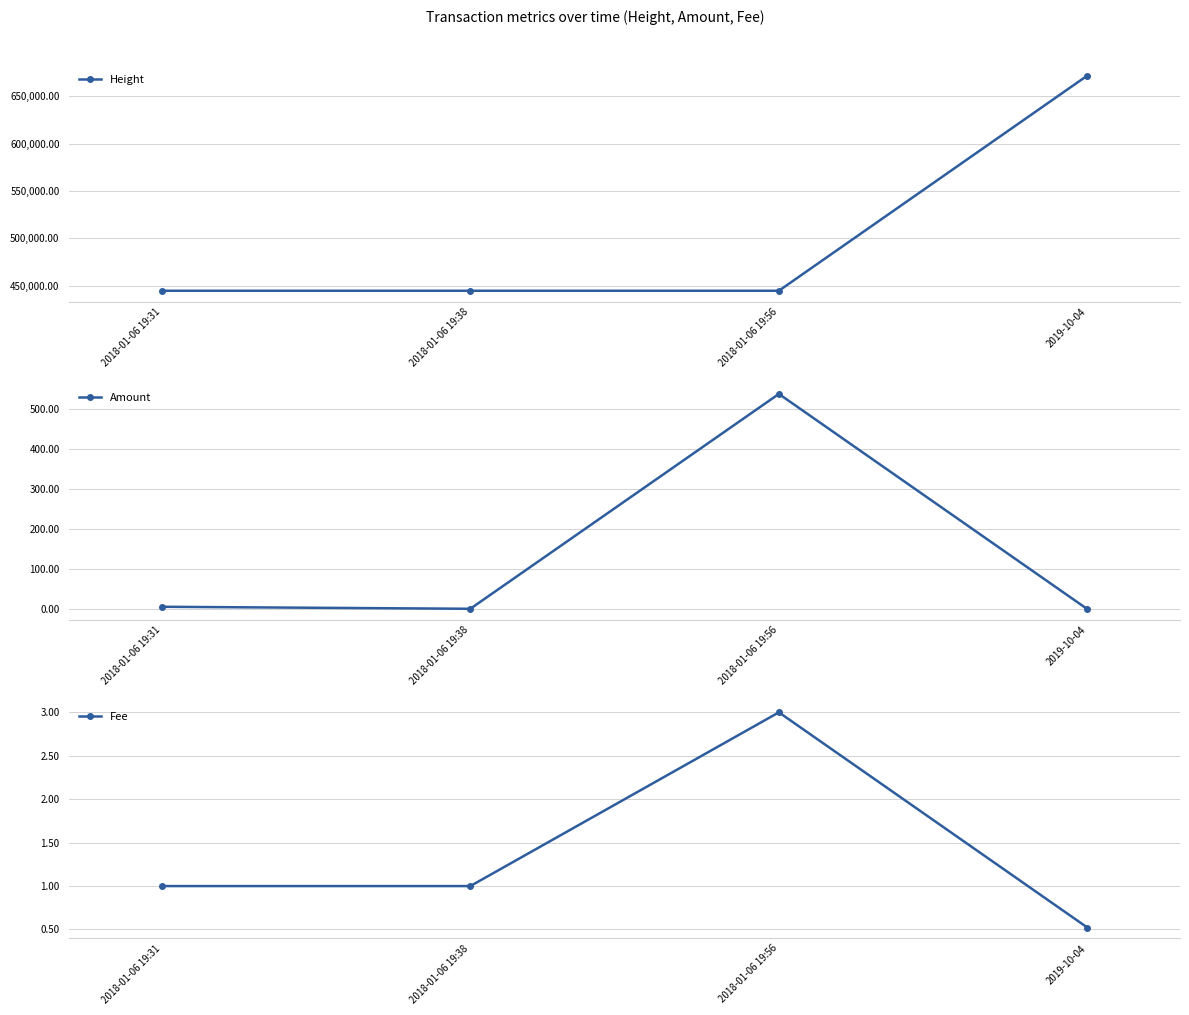

What is the highest value of the Fee series?

3.0